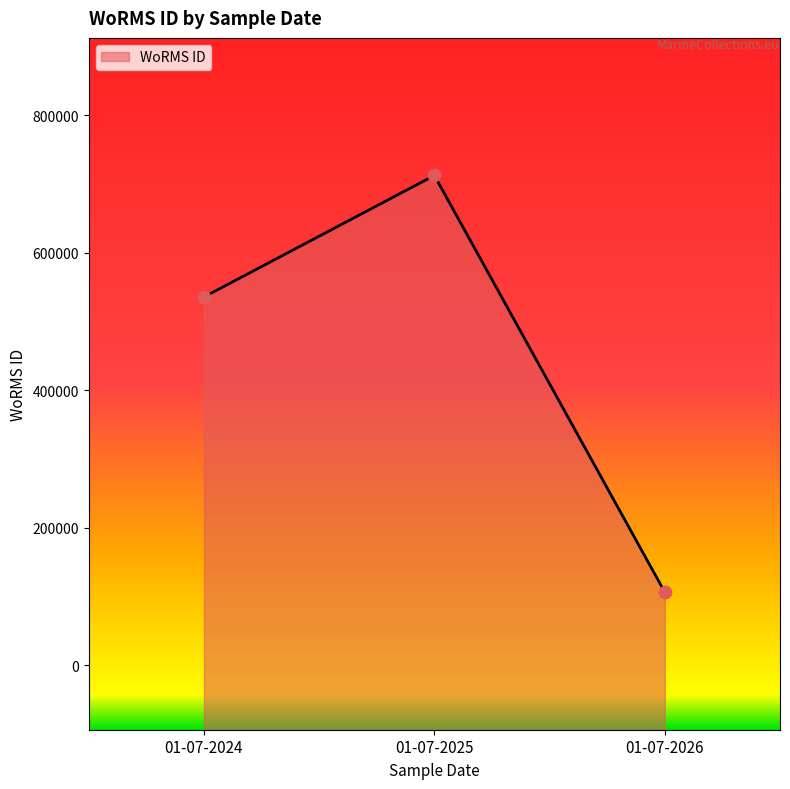

What is the change in value from 01-07-2024 to 01-07-2026?

-429262